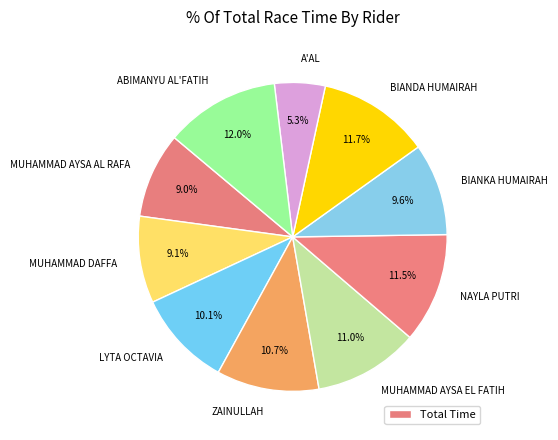

Is it true that LYTA OCTAVIA is 10% of the pie?

True